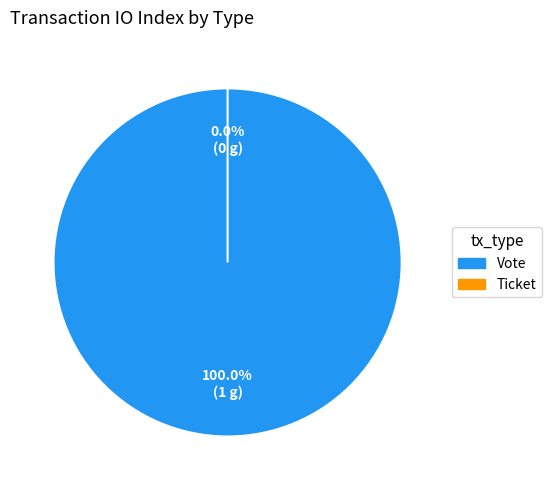

Is Vote the majority of the pie?

Yes